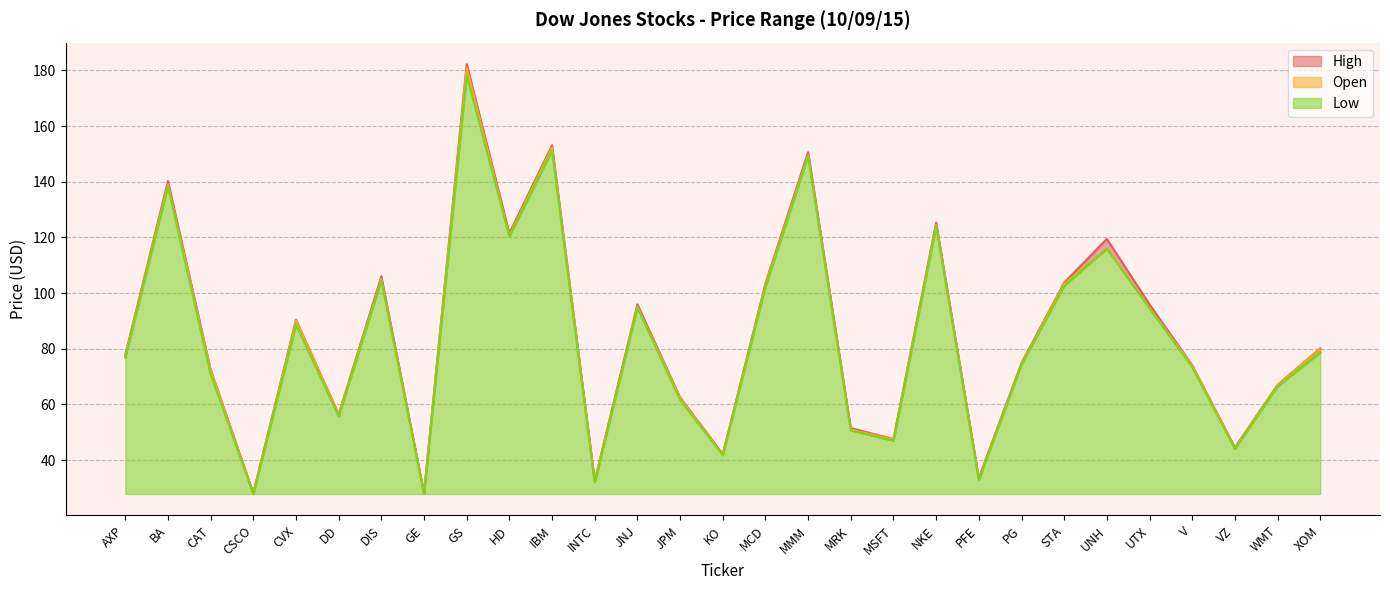

At which category is the sum across all series the highest?

GS